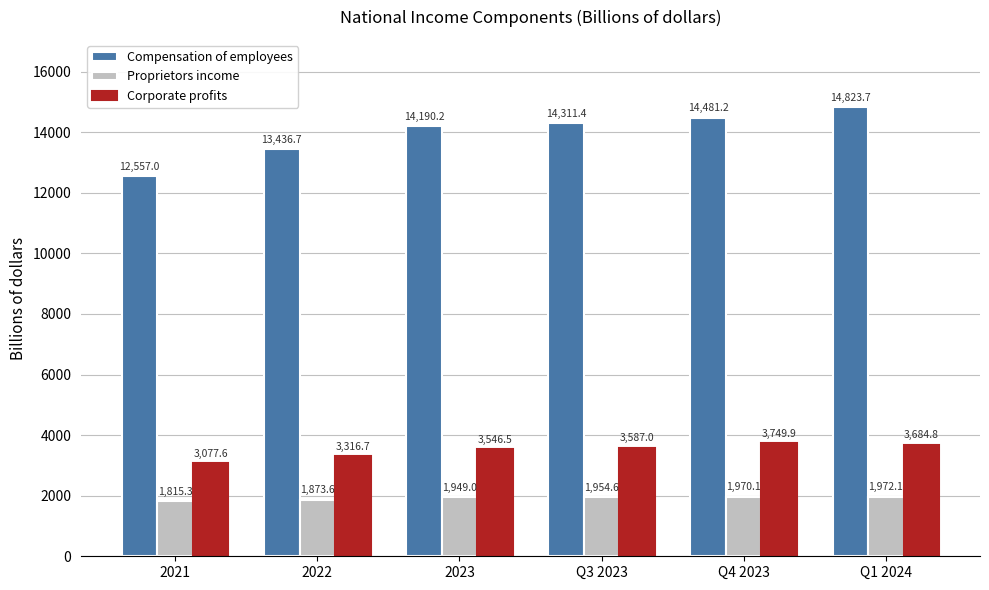

The value of Compensation of employees at 2023 is 24045.6. True or false?

False